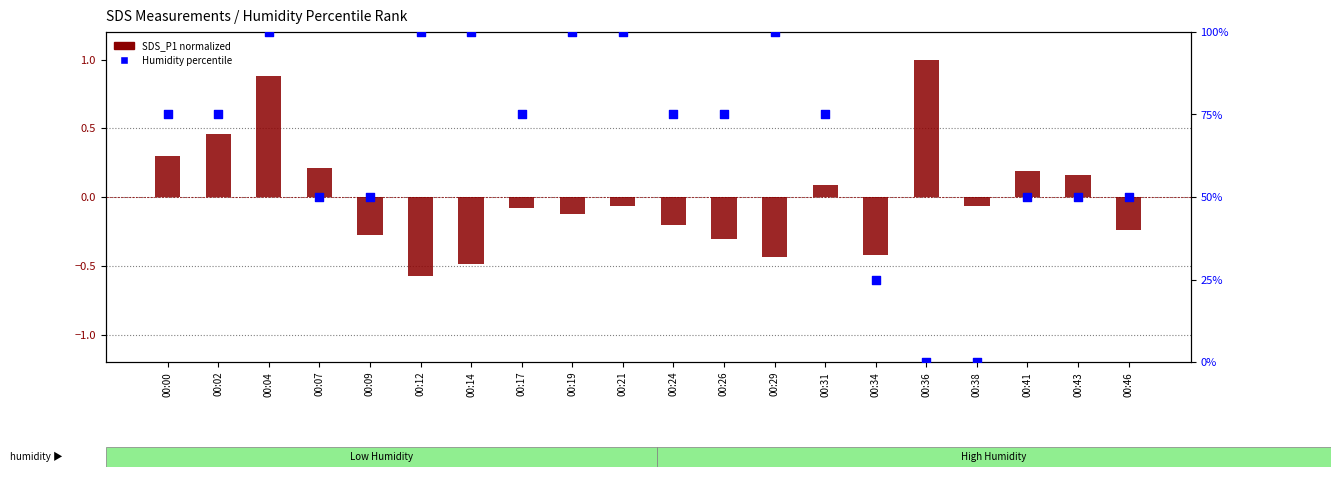

Which series contains the highest Y value?

Humidity percentile